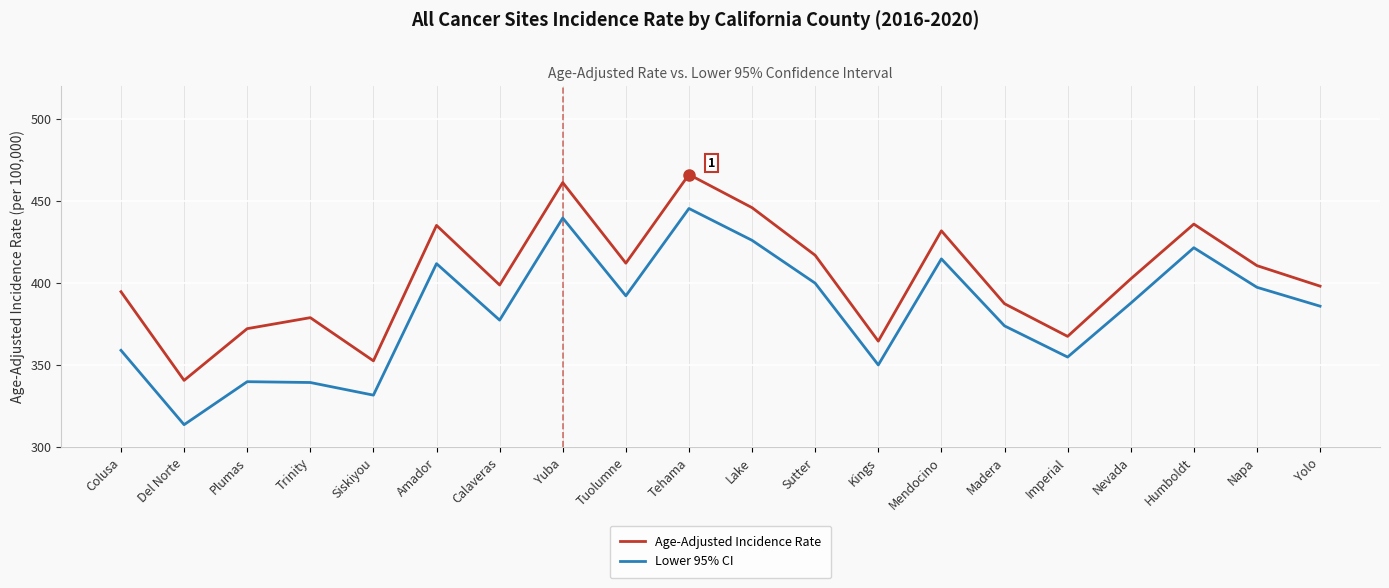

List the series in order of their overall mean, lowest first.

Lower 95% CI, Age-Adjusted Incidence Rate